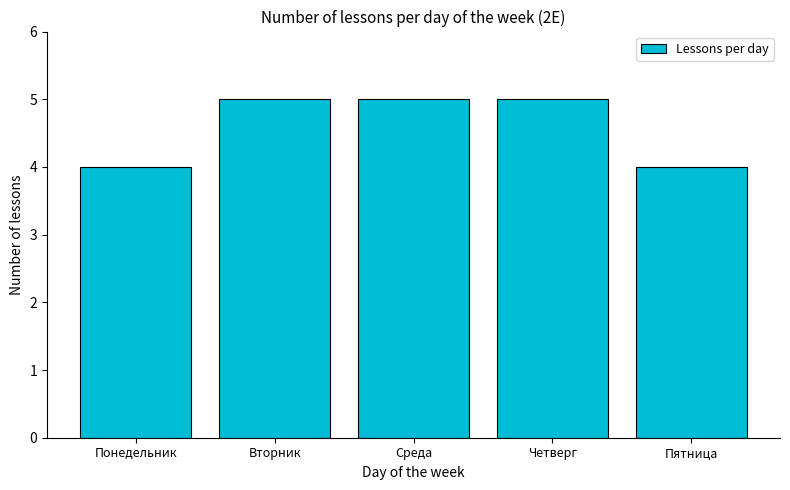

Which has a higher value, Понедельник or Вторник?

Вторник